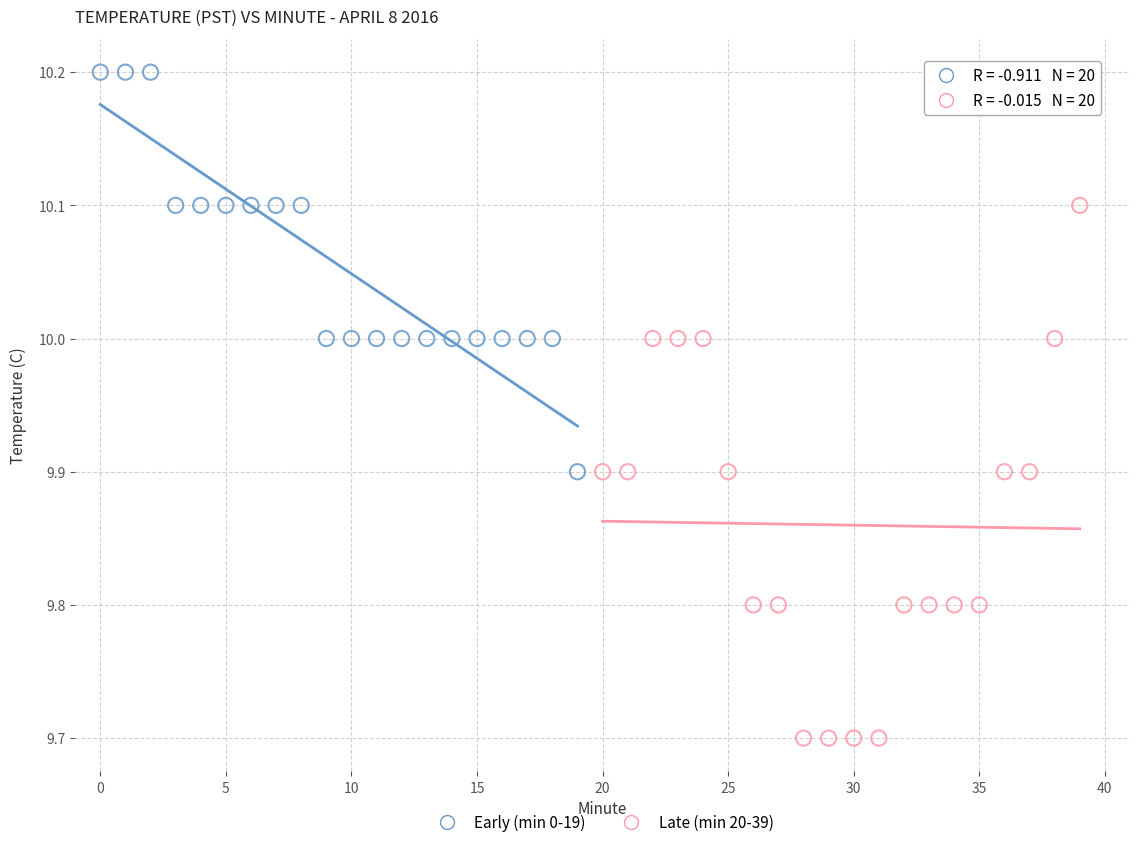

What are all the series names shown in the legend?

Early (min 0-19), Late (min 20-39)